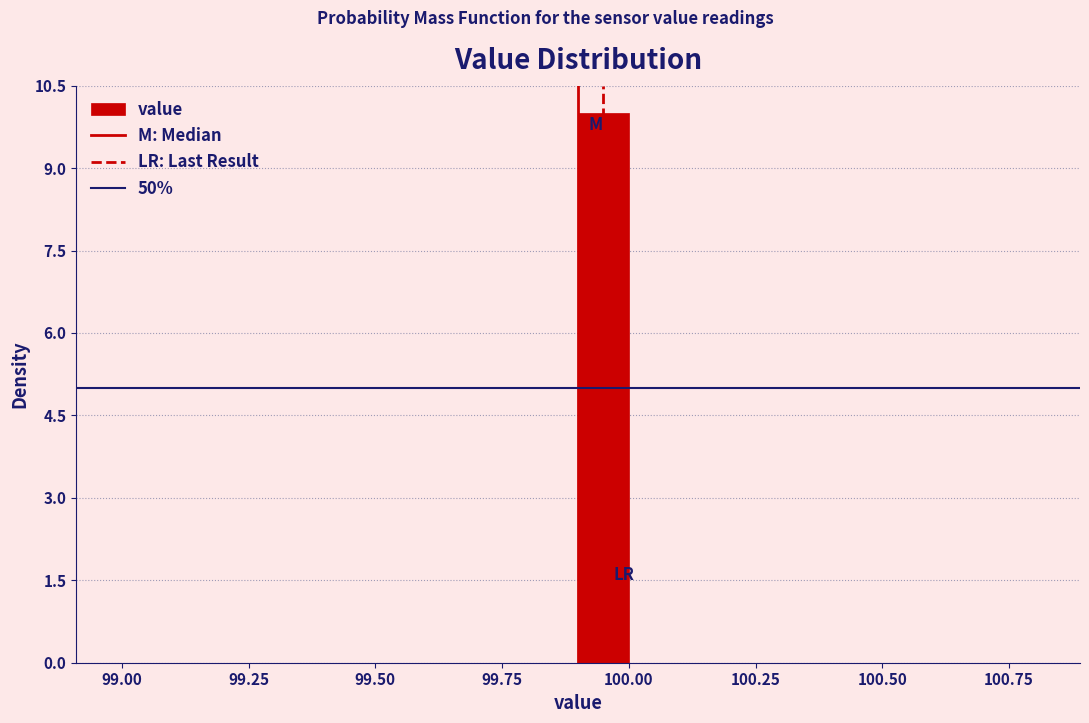

Read against the x-axis, roughly where is the centre of the tallest bar?

99.95